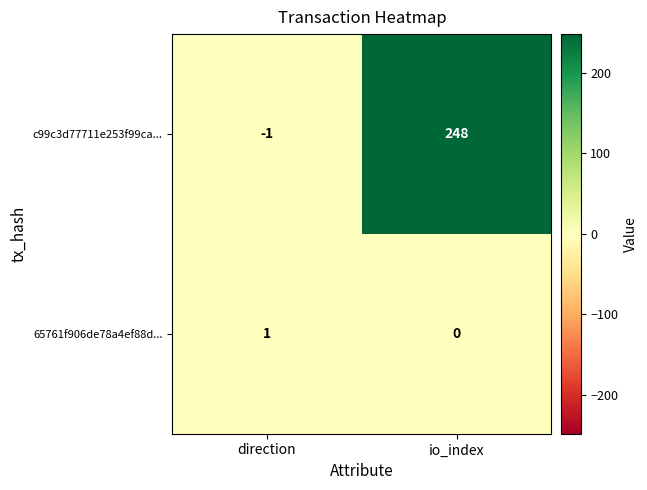

What is the sum of the c99c3d77711e253f99ca... values at direction and io_index?

247